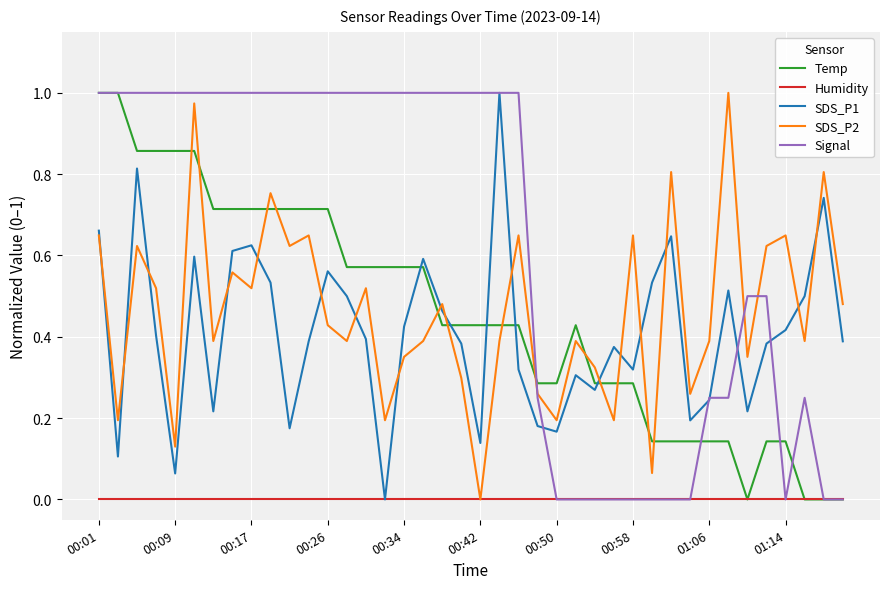

Which series has the largest total across all categories?

Signal